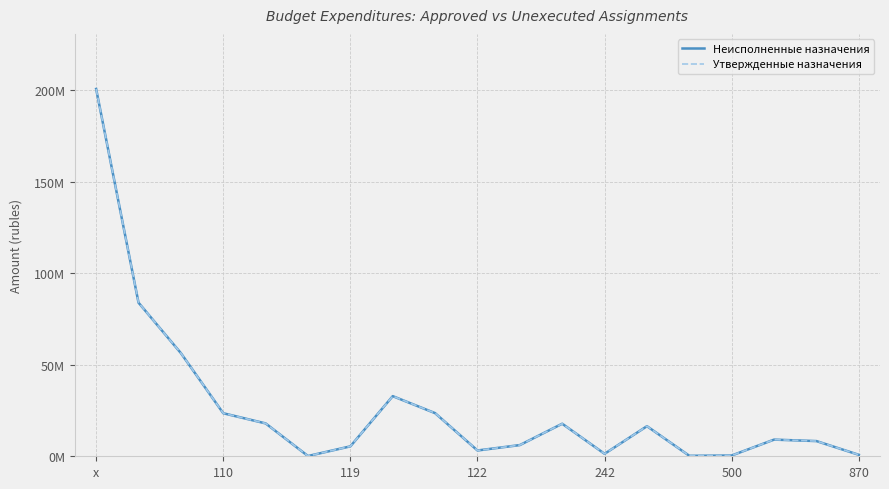

What is the maximum value for Неисполненные назначения?

200700820